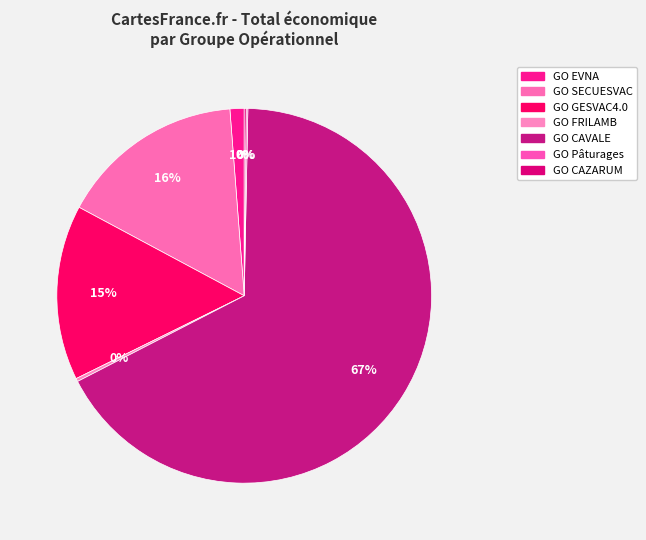

Combined, what portion of the pie is GO CAVALE and GO GESVAC4.0?

82.2%